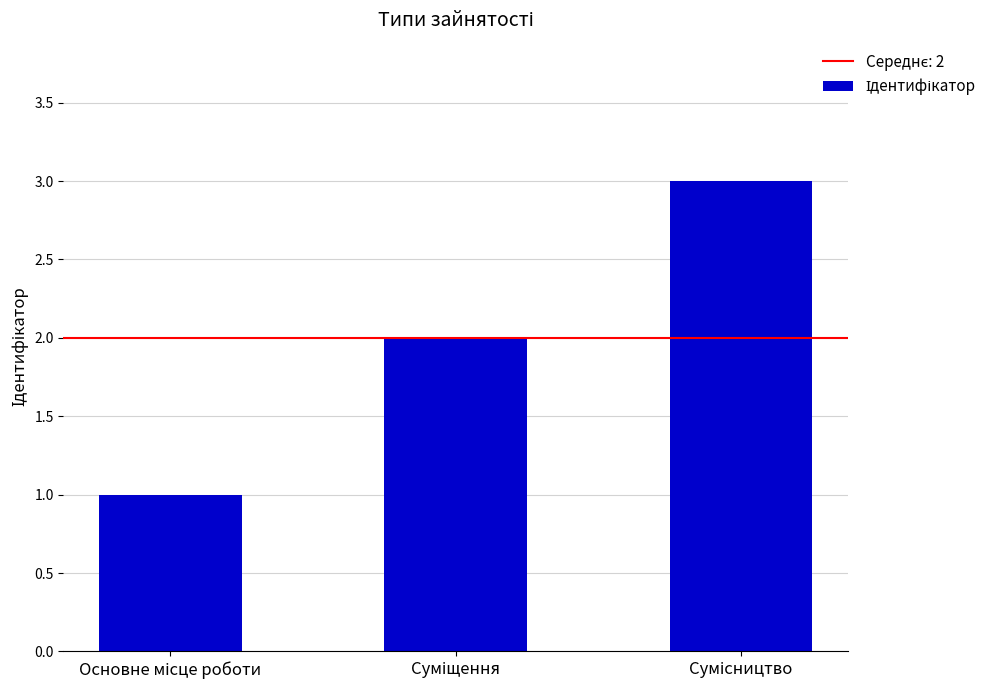

What is the sum of all values?

6